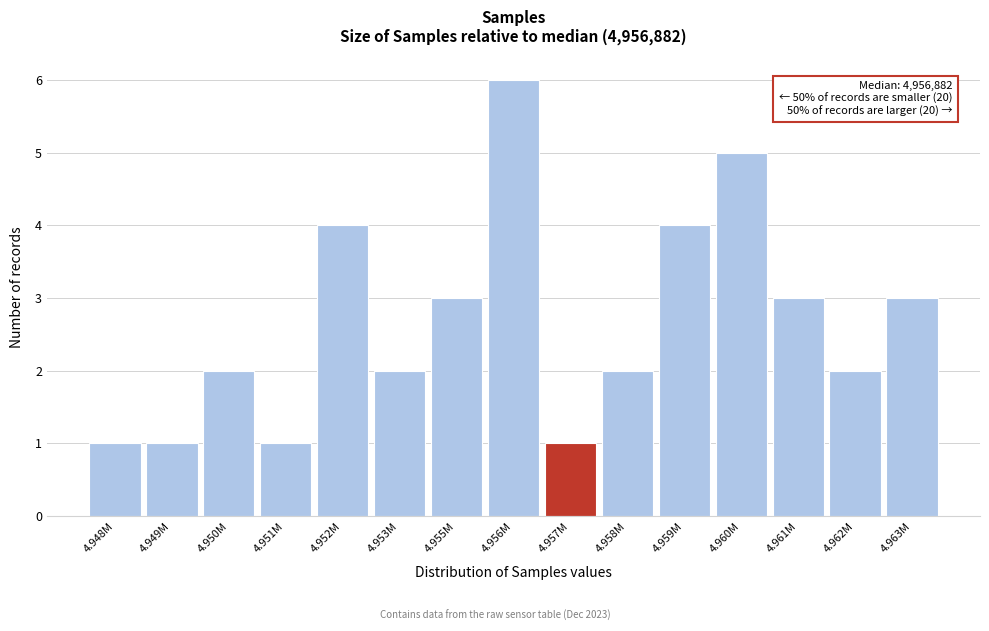

Reading left to right, list all the values displayed in this chart.

1	1	2	1	4	2	3	6	1	2	4	5	3	2	3